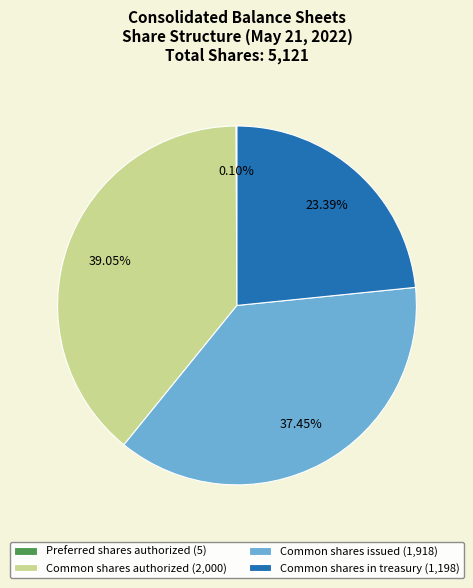

To the nearest percent, what percentage of the pie is Common shares issued?

37%